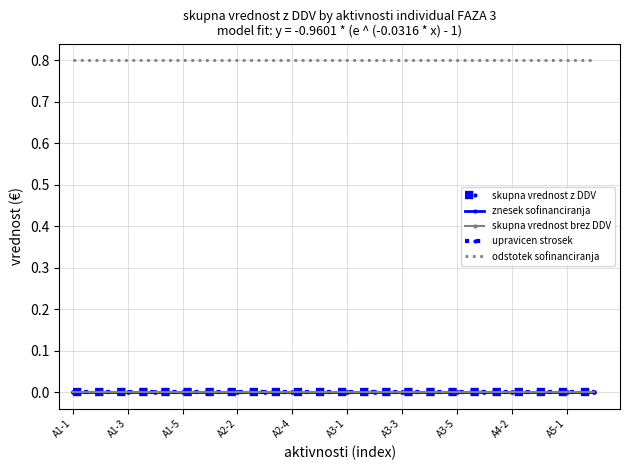

Which series has the largest total across all categories?

odstotek sofinanciranja